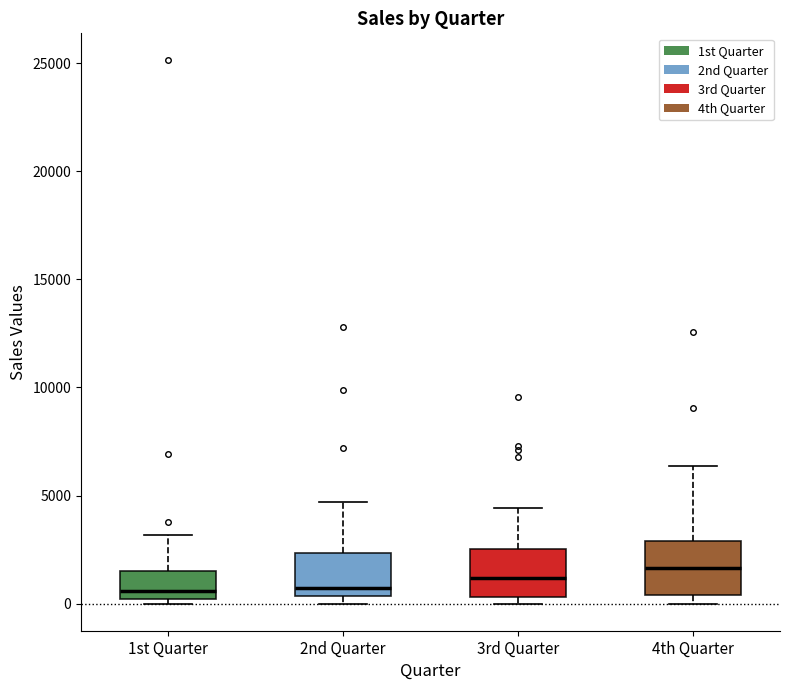

Reading left to right, read every box against the y-axis: the position of its median line, the range the box covers, and the ends of its whiskers. The values are not printed on the chart, so give them approximately, as read against the axis.

1st Quarter: median 500, box 0 to 1500, whiskers 0 (just below the box's lower edge) to 3000
2nd Quarter: median 500 (just above the box's lower edge), box 500 to 2500, whiskers 0 to 4500
3rd Quarter: median 1000, box 500 to 2500, whiskers 0 to 4500
4th Quarter: median 1500, box 500 to 3000, whiskers 0 to 6500